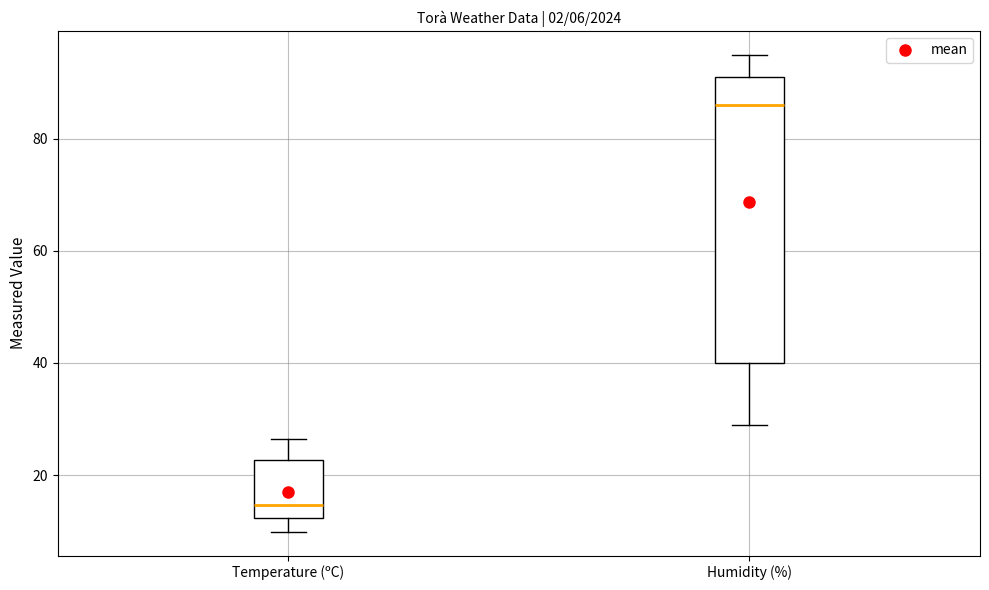

Comparing the boxes themselves (not the whiskers), which one is the tallest?

Humidity (%)